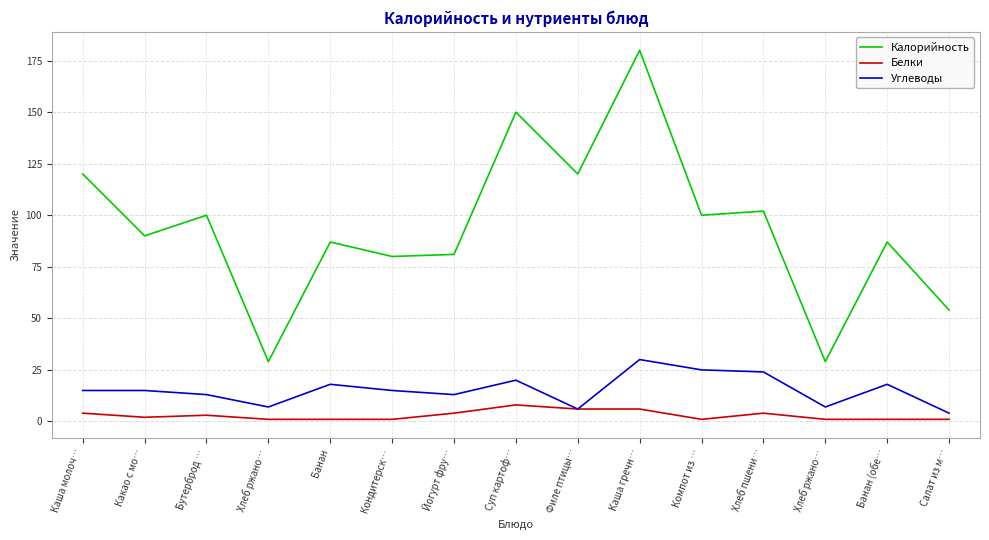

In Калорийность, how many points are higher than both neighbors (excluding endpoints)?

6